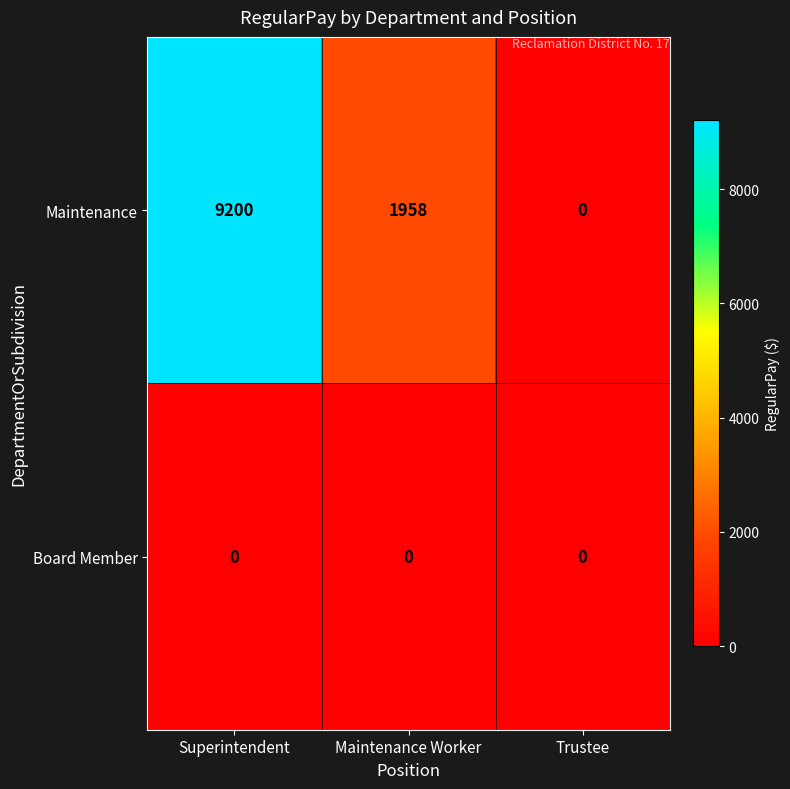

Which label corresponds to the largest value in the chart?

Superintendent